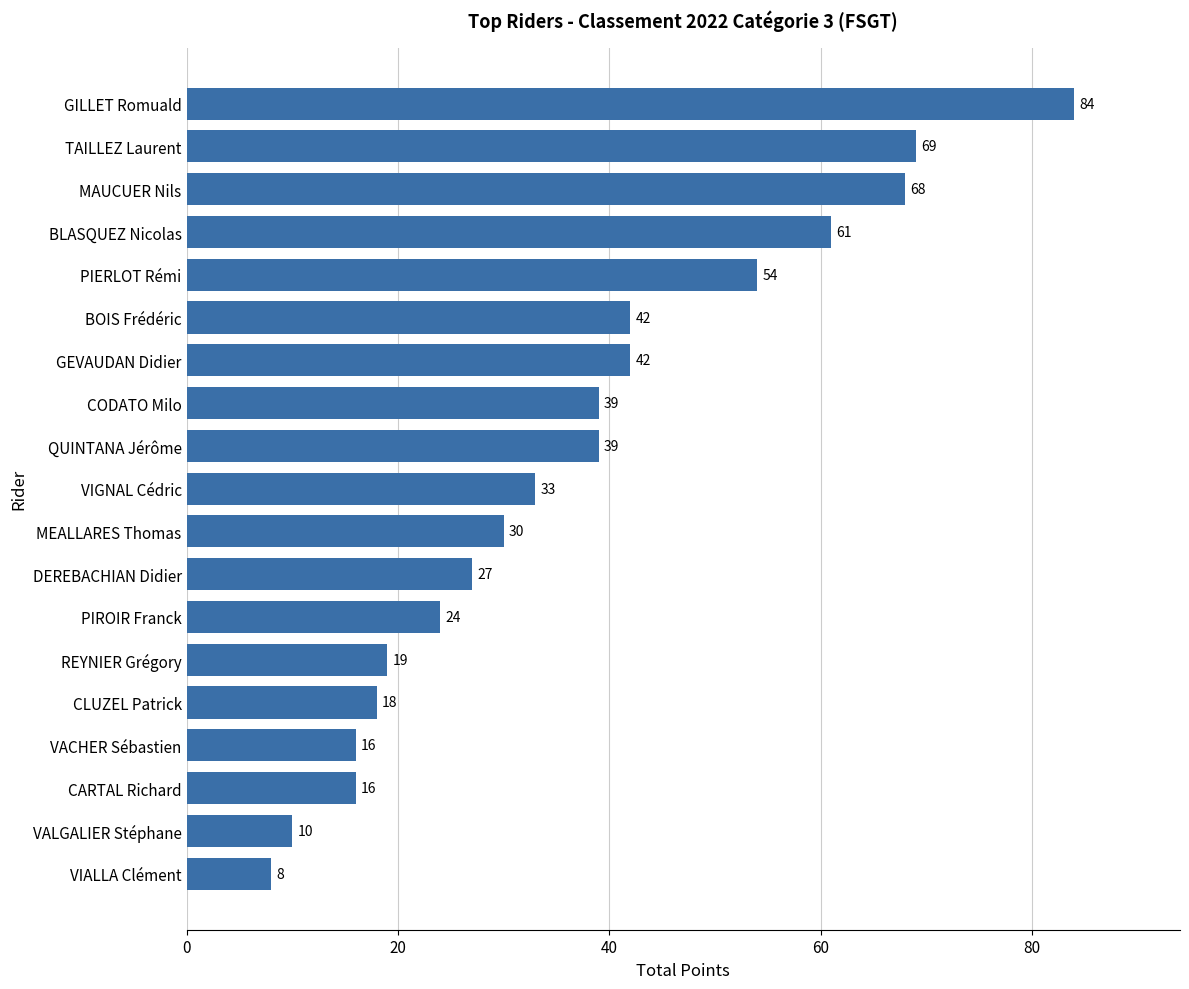

Reading top to bottom, what are all the values shown in this chart?

GILLET Romuald=84	TAILLEZ Laurent=69	MAUCUER Nils=68	BLASQUEZ Nicolas=61	PIERLOT Rémi=54	BOIS Frédéric=42	GEVAUDAN Didier=42	CODATO Milo=39	QUINTANA Jérôme=39	VIGNAL Cédric=33	MEALLARES Thomas=30	DEREBACHIAN Didier=27	PIROIR Franck=24	REYNIER Grégory=19	CLUZEL Patrick=18	VACHER Sébastien=16	CARTAL Richard=16	VALGALIER Stéphane=10	VIALLA Clément=8